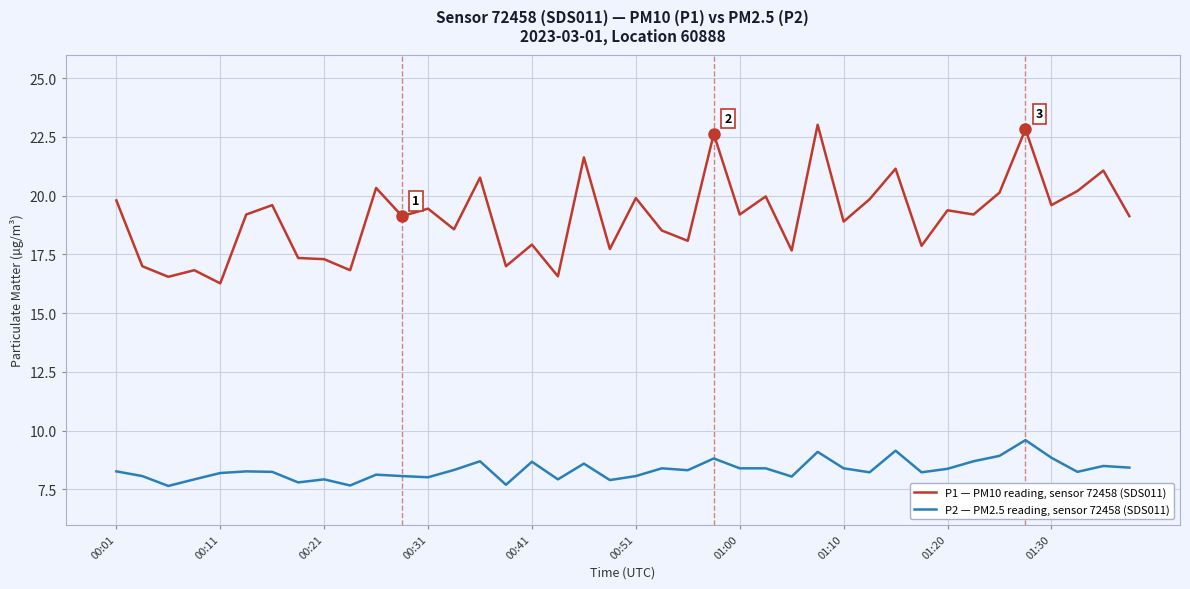

List the series in order of their peak value, highest first.

P1 — PM10 reading, sensor 72458 (SDS011), P2 — PM2.5 reading, sensor 72458 (SDS011)